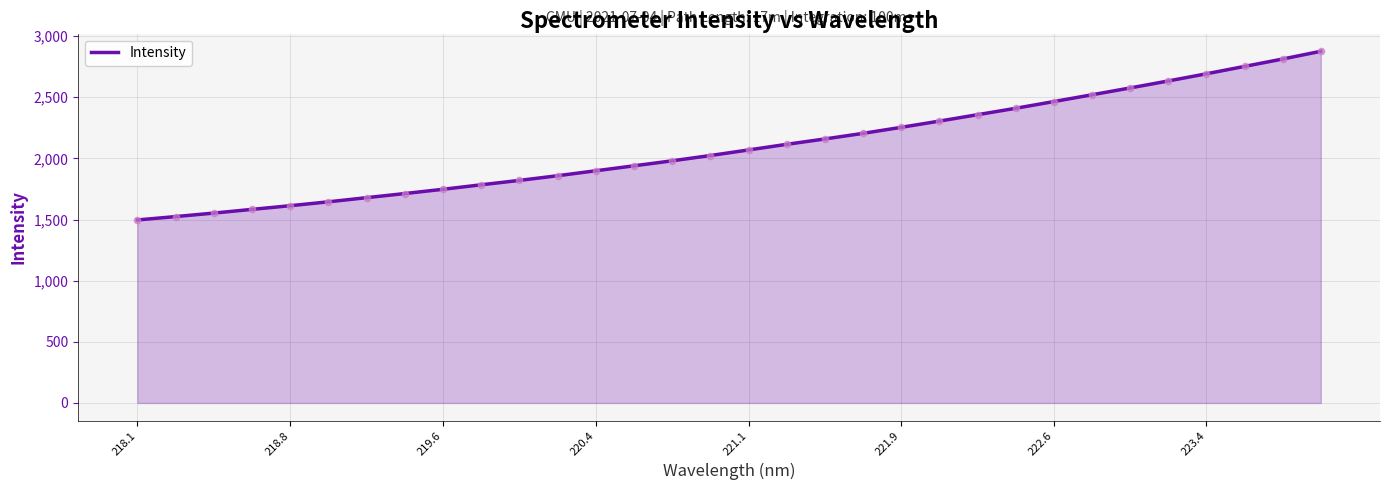

What is the minimum value shown in the chart?

1496.3